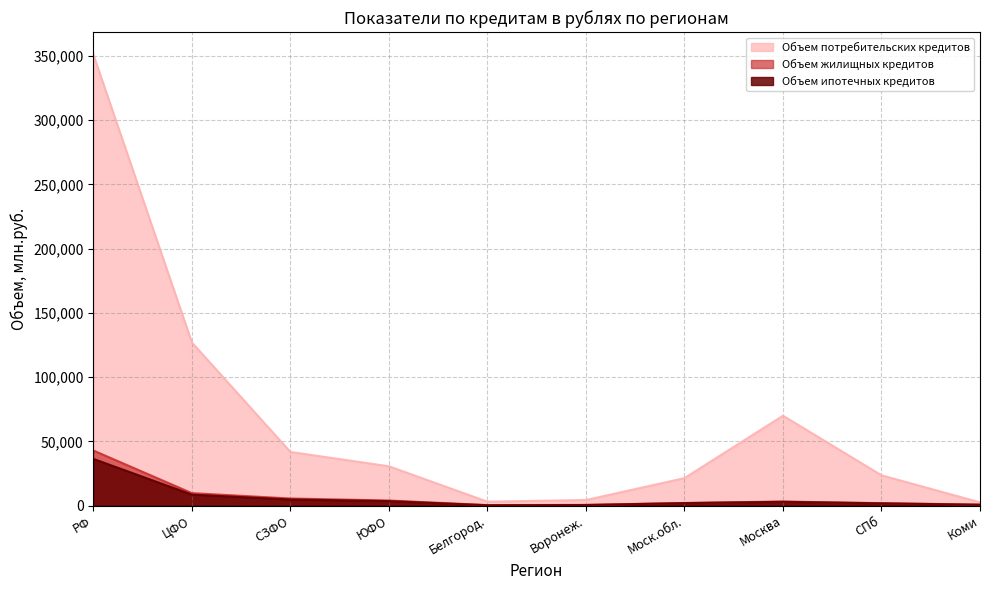

In Объем ипотечных кредитов, how many points are higher than both neighbors (excluding endpoints)?

1